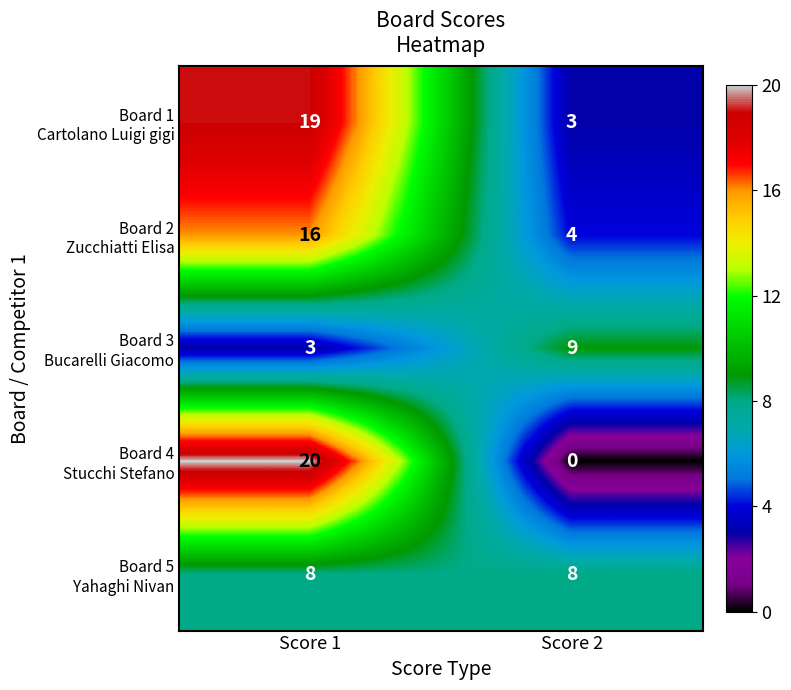

What is the maximum value shown in the chart?

20